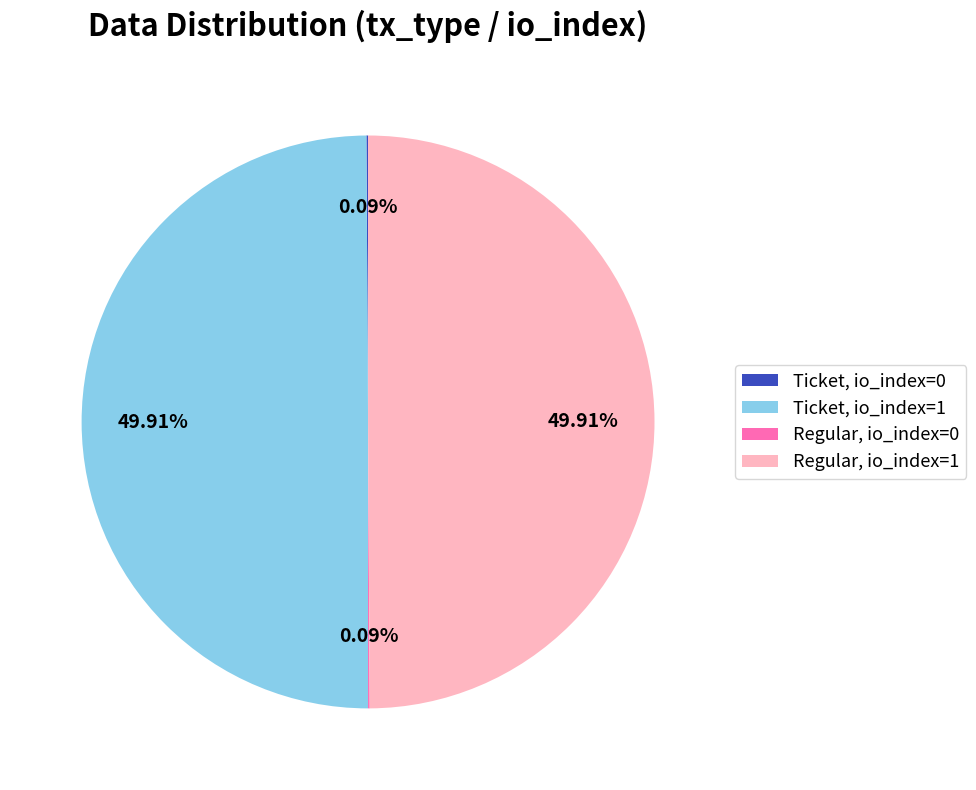

Count the number of slices in the pie.

4